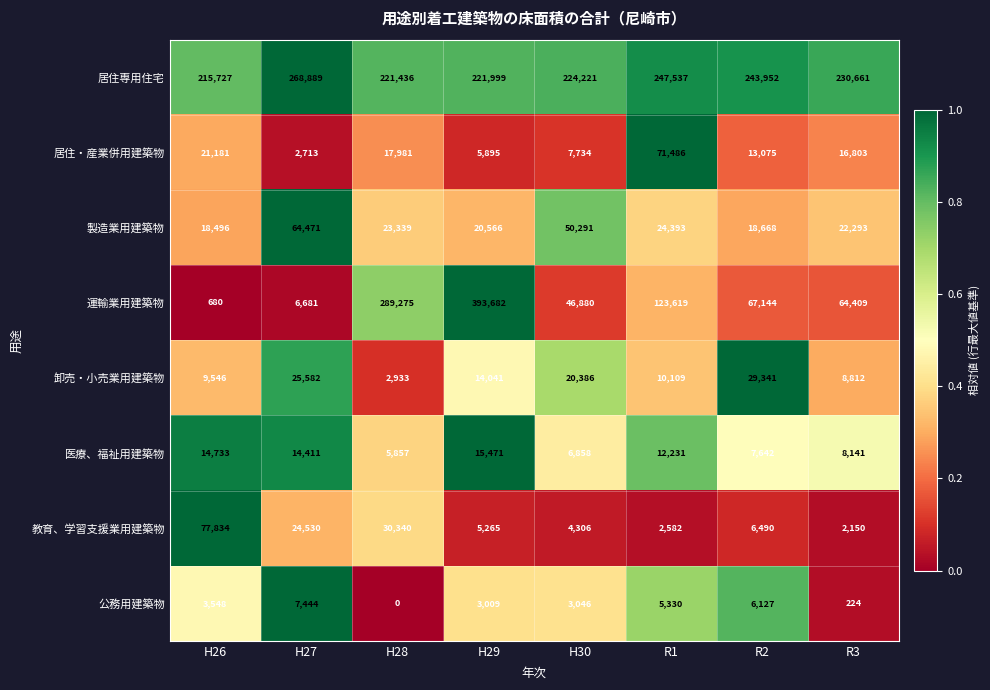

The value of 製造業用建築物 at H29 is 20566. True or false?

True